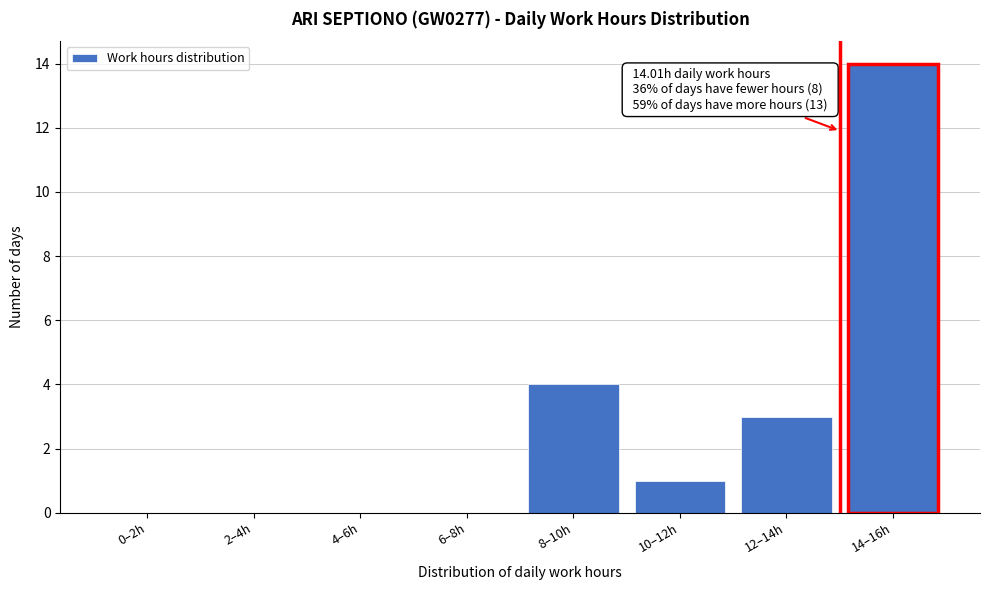

Reading left to right, transcribe all the data shown in this chart.

0–2h=0	2–4h=0	4–6h=0	6–8h=0	8–10h=4	10–12h=1	12–14h=3	14–16h=14